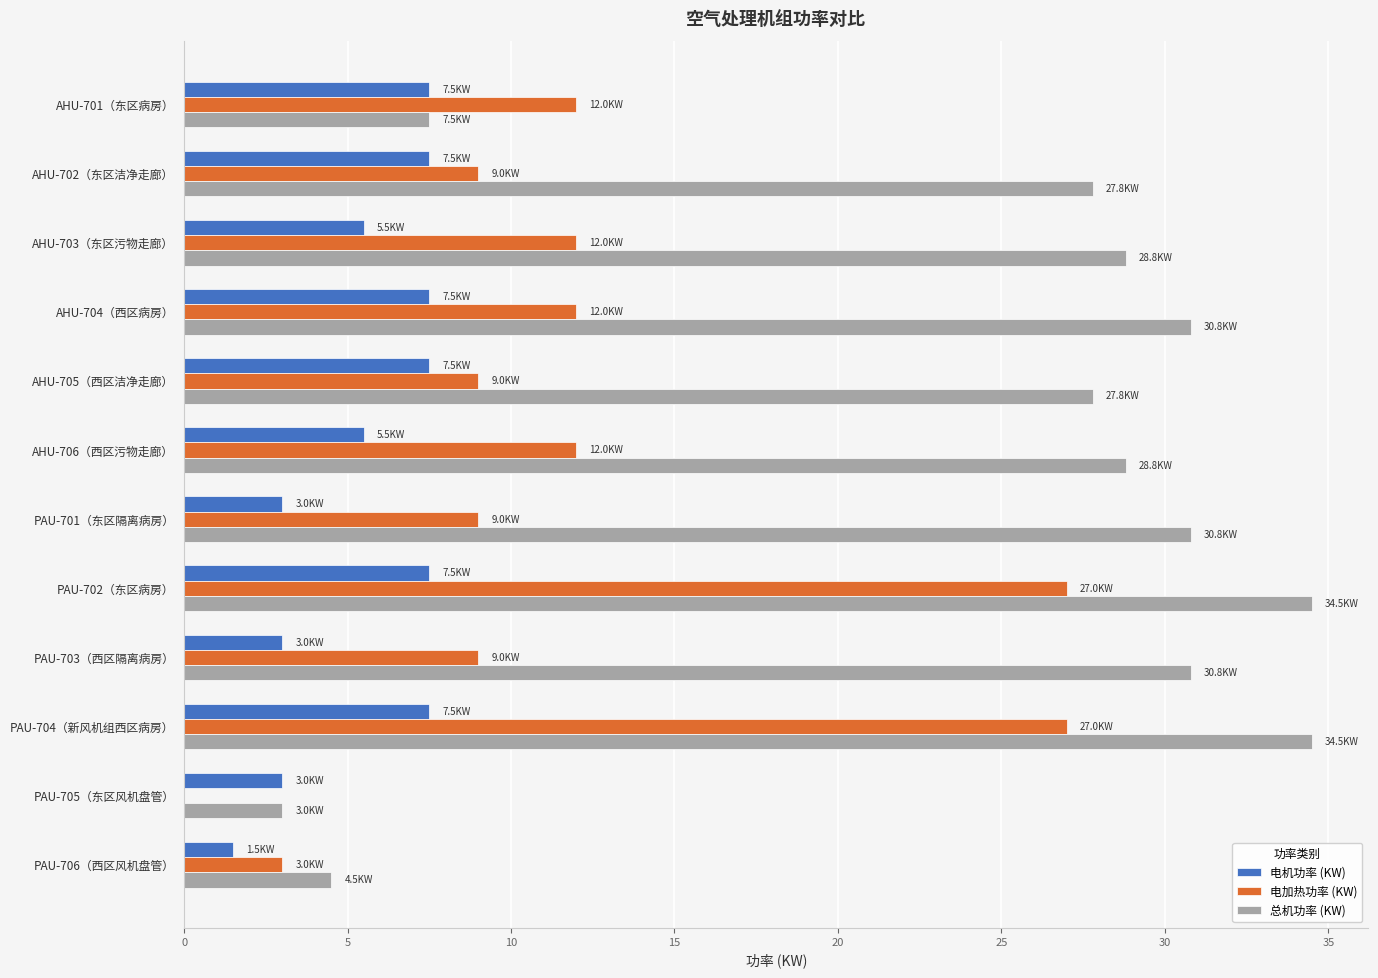

Which series has the largest total across all categories?

总机功率 (KW)